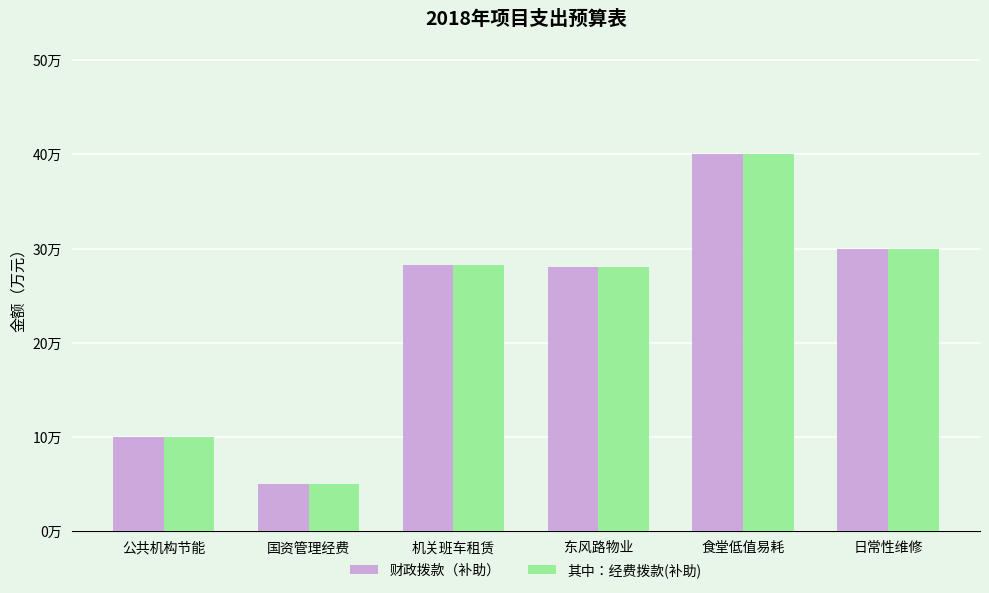

Does the chart contain stacked bars?

No